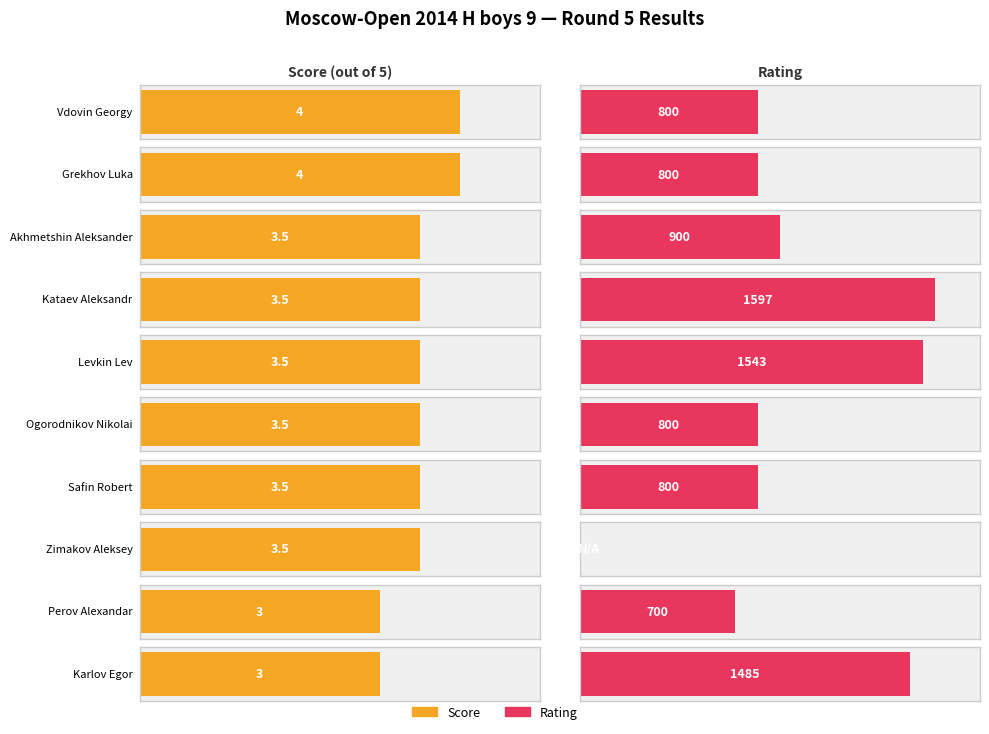

Reading left to right, extract all data points from this chart.

Score: 4.0	4.0	3.5	3.5	3.5	3.5	3.5	3.5	3.0	3.0
Rating: 800.0	800.0	900.0	1597.0	1543.0	800.0	800.0	0.0	700.0	1485.0